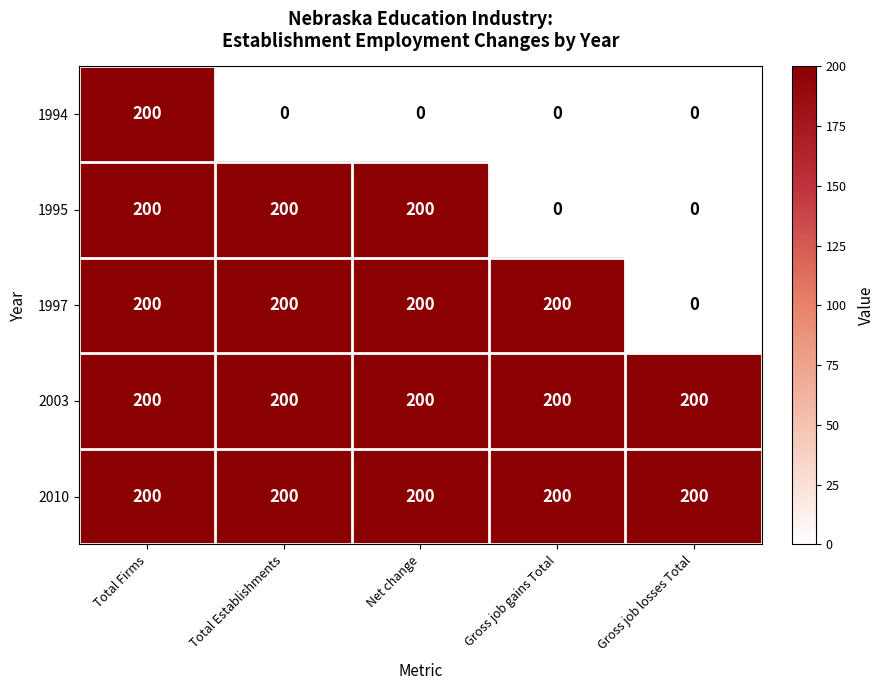

Reading left to right, transcribe all the data shown in this chart.

1994: 200	0	0	0	0
1995: 200	200	200	0	0
1997: 200	200	200	200	0
2003: 200	200	200	200	200
2010: 200	200	200	200	200